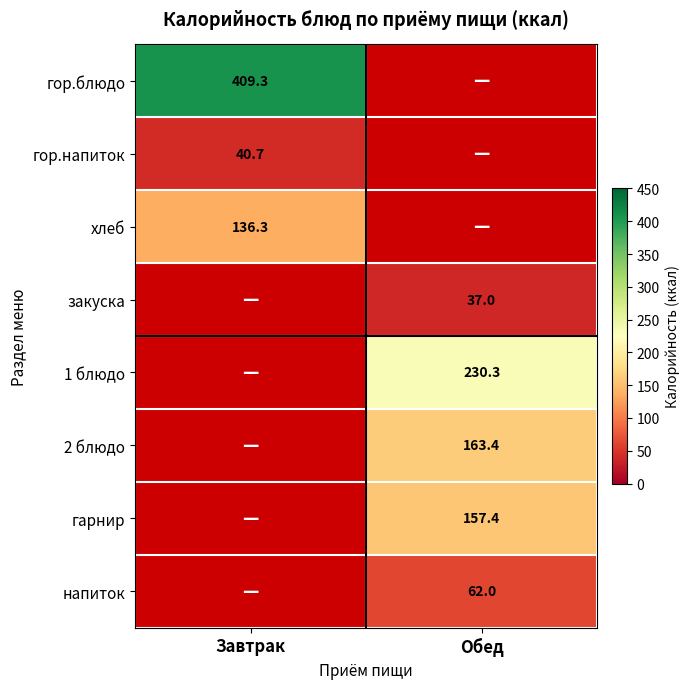

What is the lowest value of the гор.блюдо series?

409.3